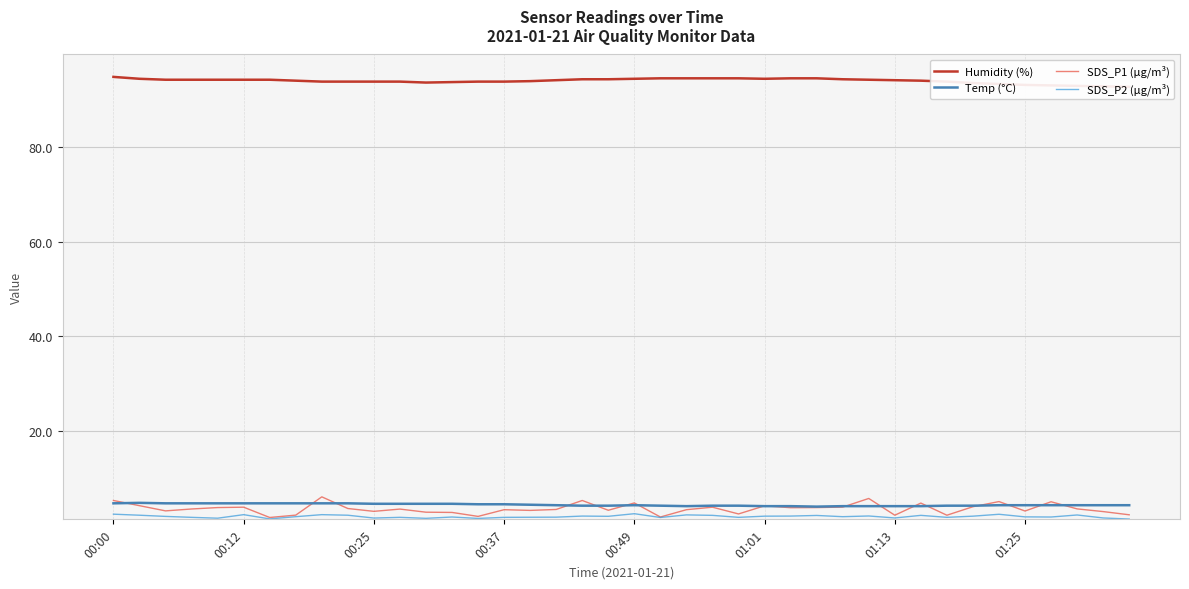

What value does the SDS_P2 (µg/m³) series have at 28?

1.8